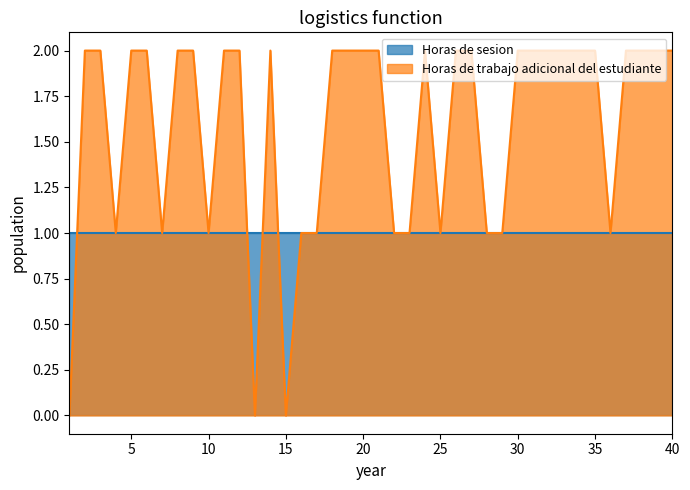

Is it true that Horas de trabajo adicional del estudiante equals 2 at 10?

False